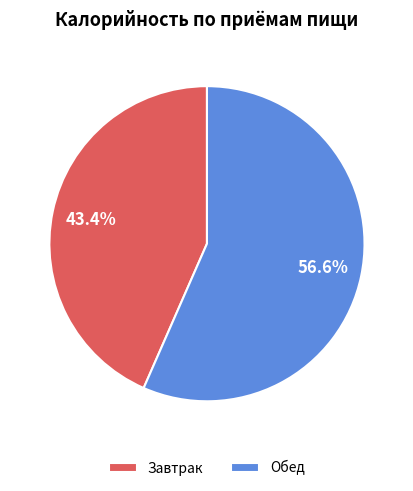

Which category accounts for the majority?

Обед